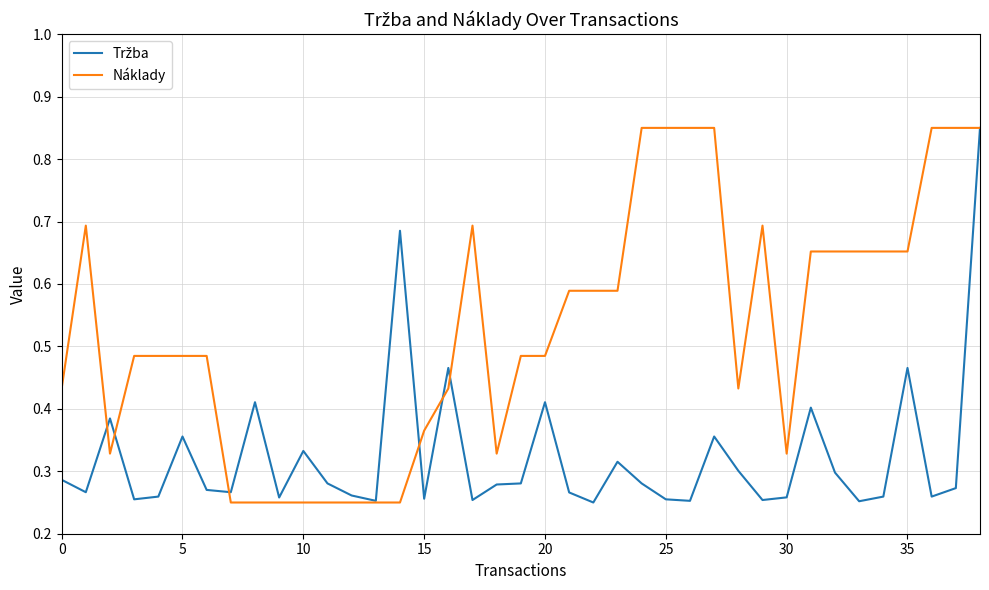

Which series has the largest total across all categories?

Náklady